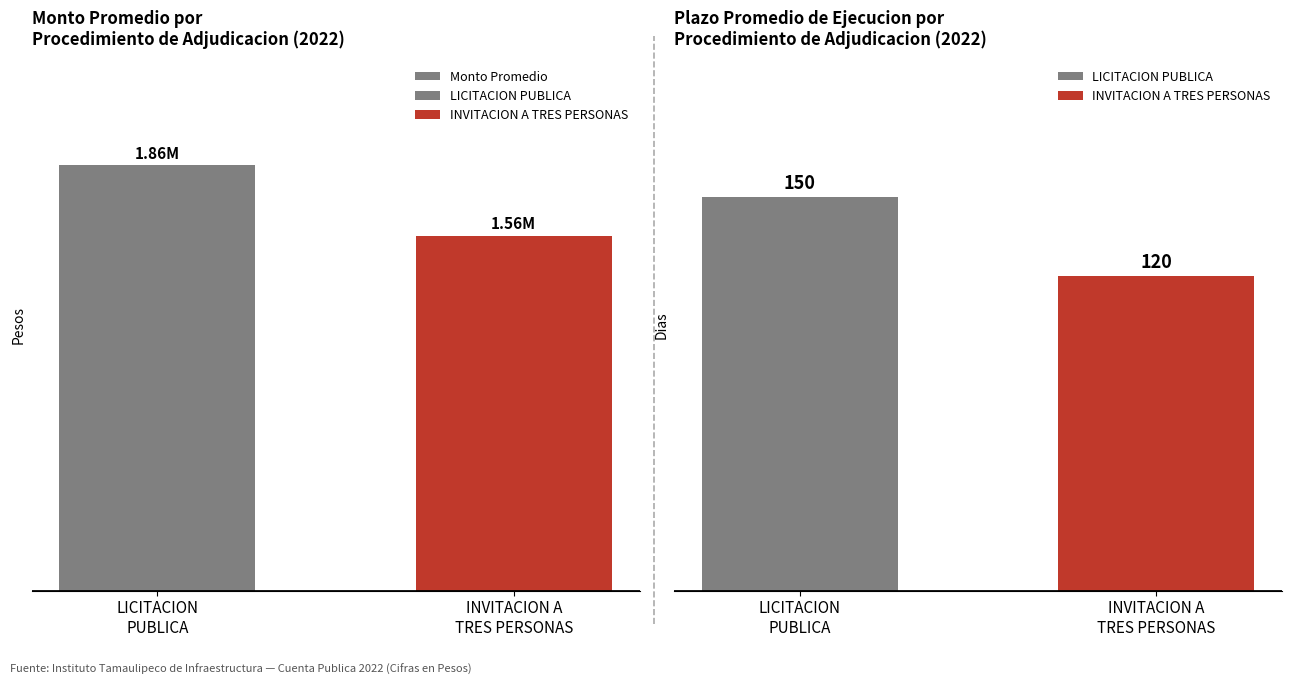

What is the difference between the maximum and minimum values?

308299.0